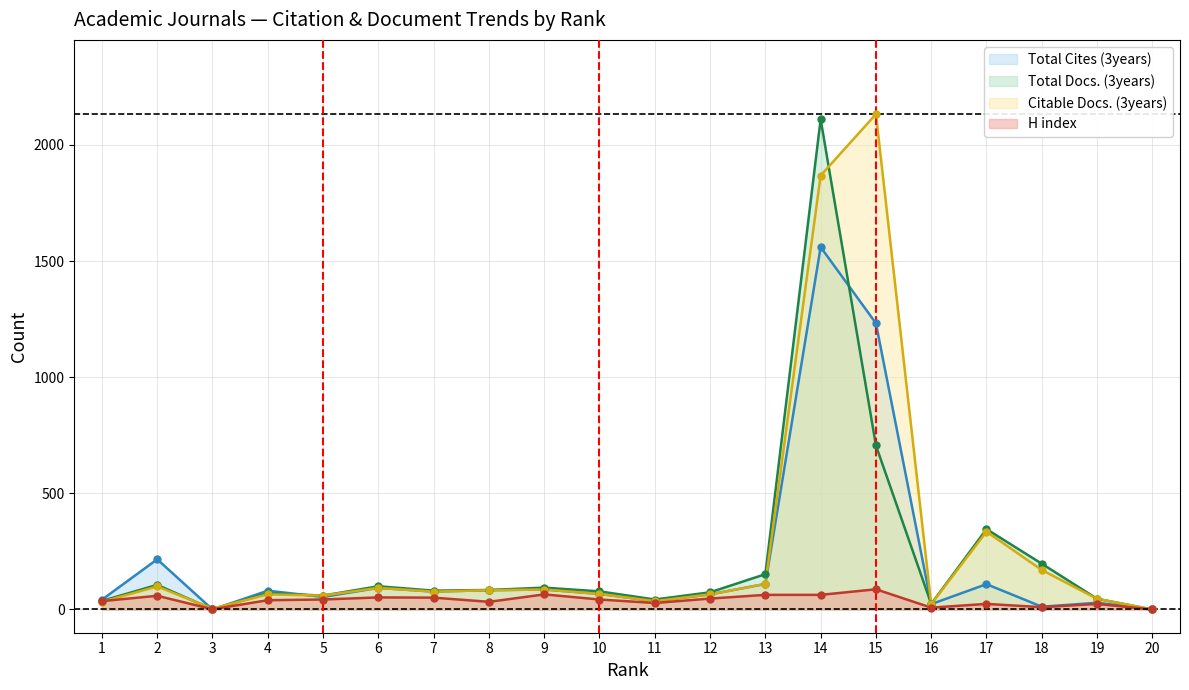

Which series reaches the maximum Y coordinate?

Citable Docs. (3years)